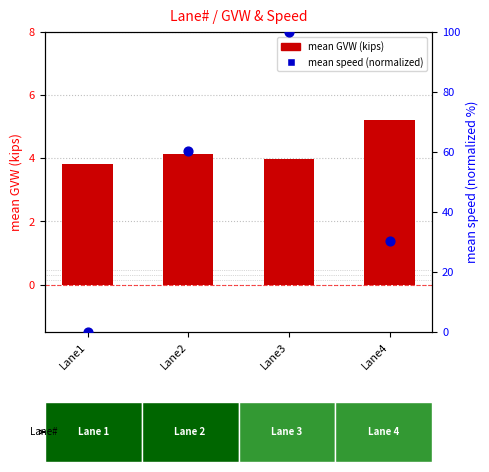

Is the value of mean GVW (kips) at Lane1 greater than the value of mean speed (normalized) at Lane1?

Yes